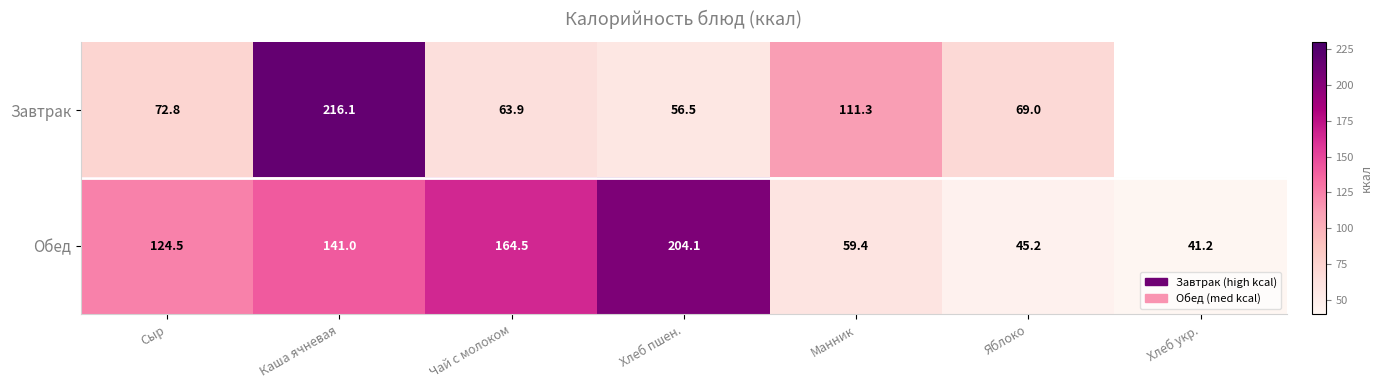

Rank the categories by Обед value from highest to lowest.

Хлеб пшен., Чай с молоком, Каша ячневая, Сыр, Манник, Яблоко, Хлеб укр.